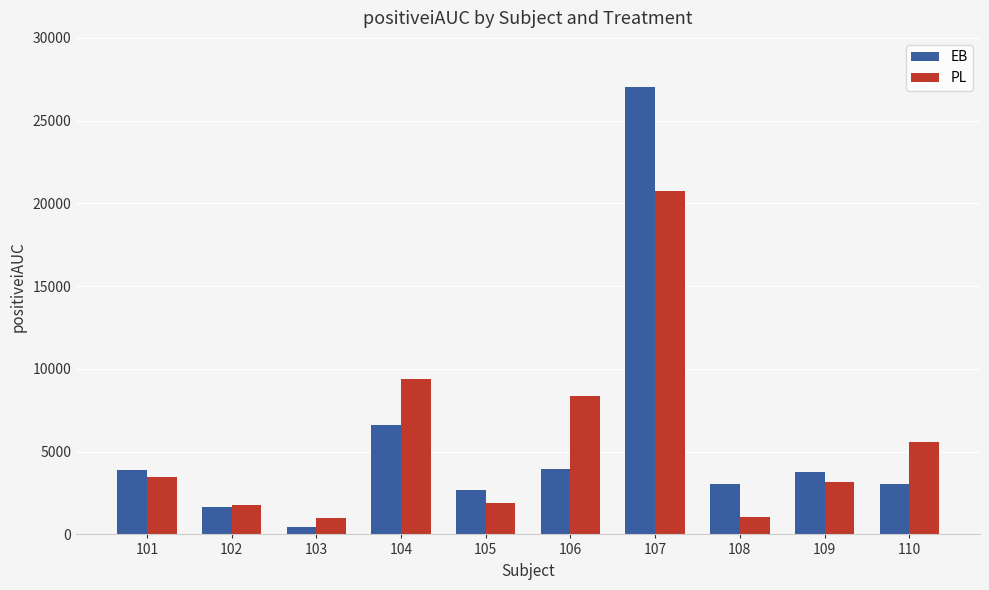

What value does the PL series have at 105?

1897.1